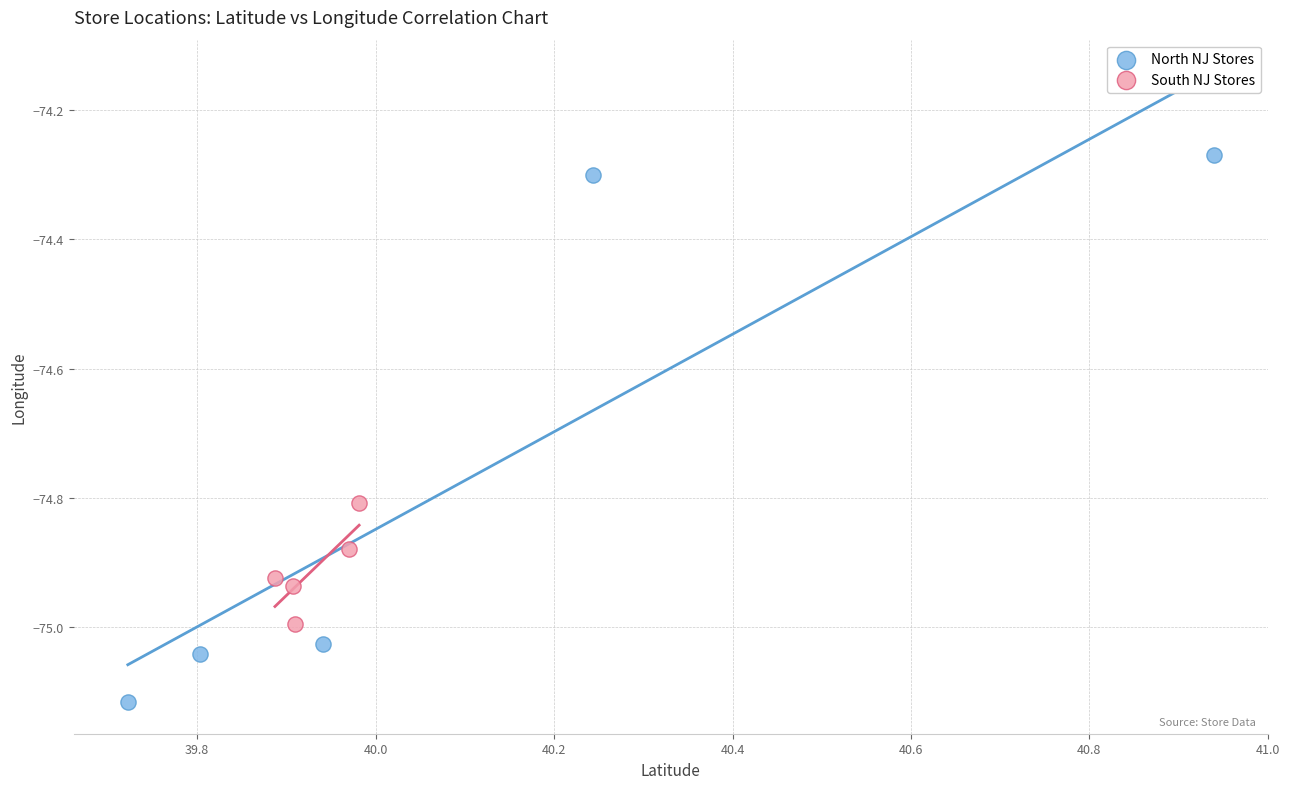

What are all the series names shown in the legend?

North NJ Stores, South NJ Stores